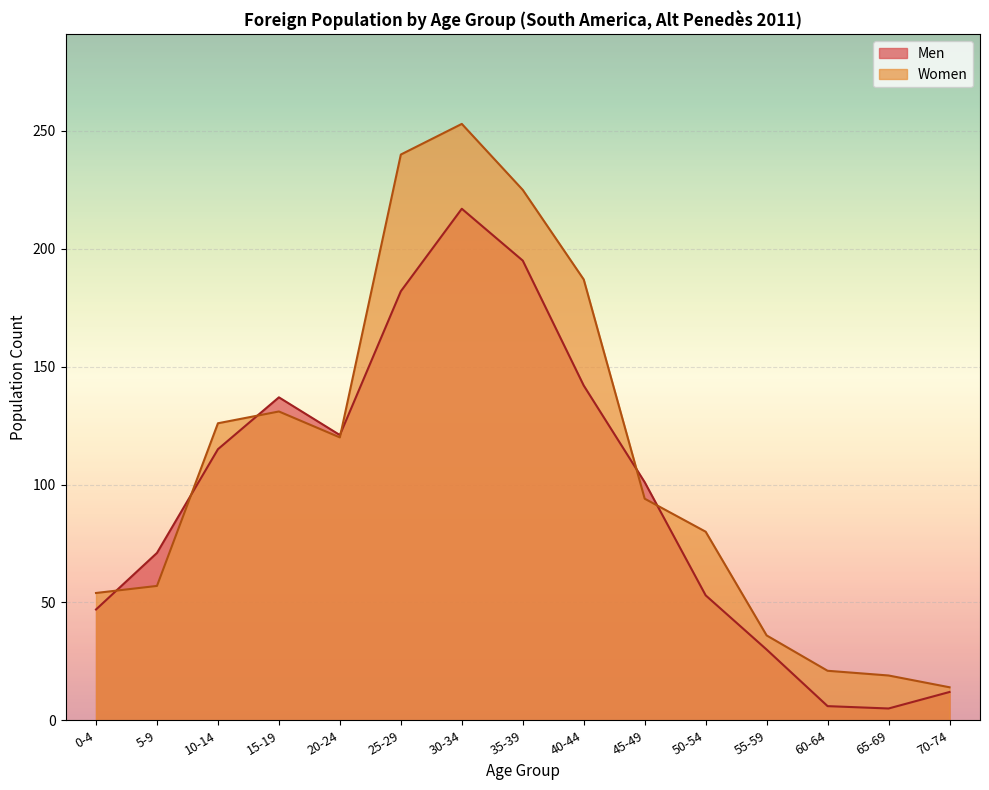

Reading left to right, extract all data points from this chart.

Men: 47	71	115	137	121	182	217	195	142	101	53	30	6	5	12
Women: 54	57	126	131	120	240	253	225	187	94	80	36	21	19	14